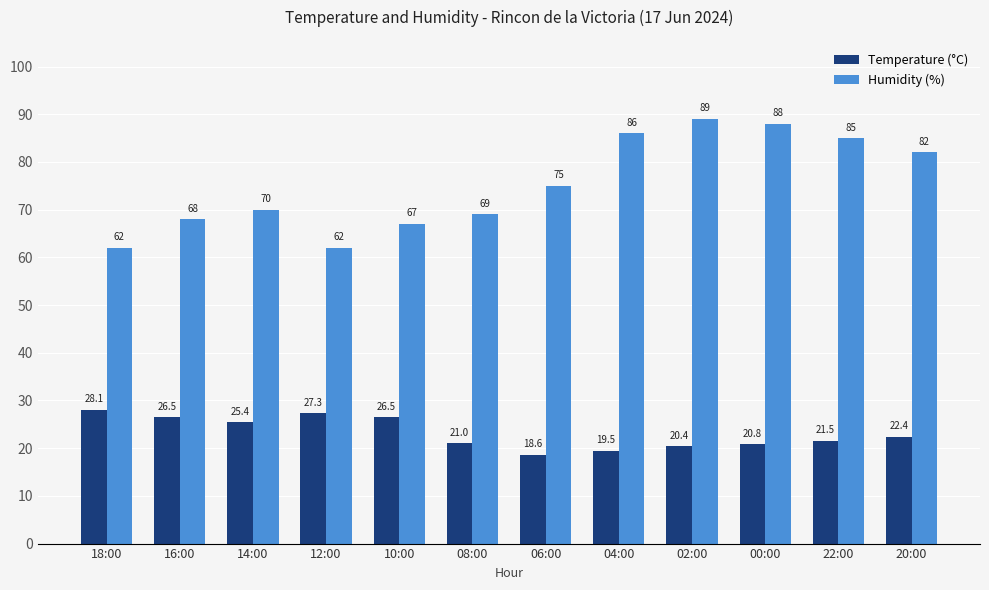

What are all the series names shown in the legend?

Temperature (°C), Humidity (%)